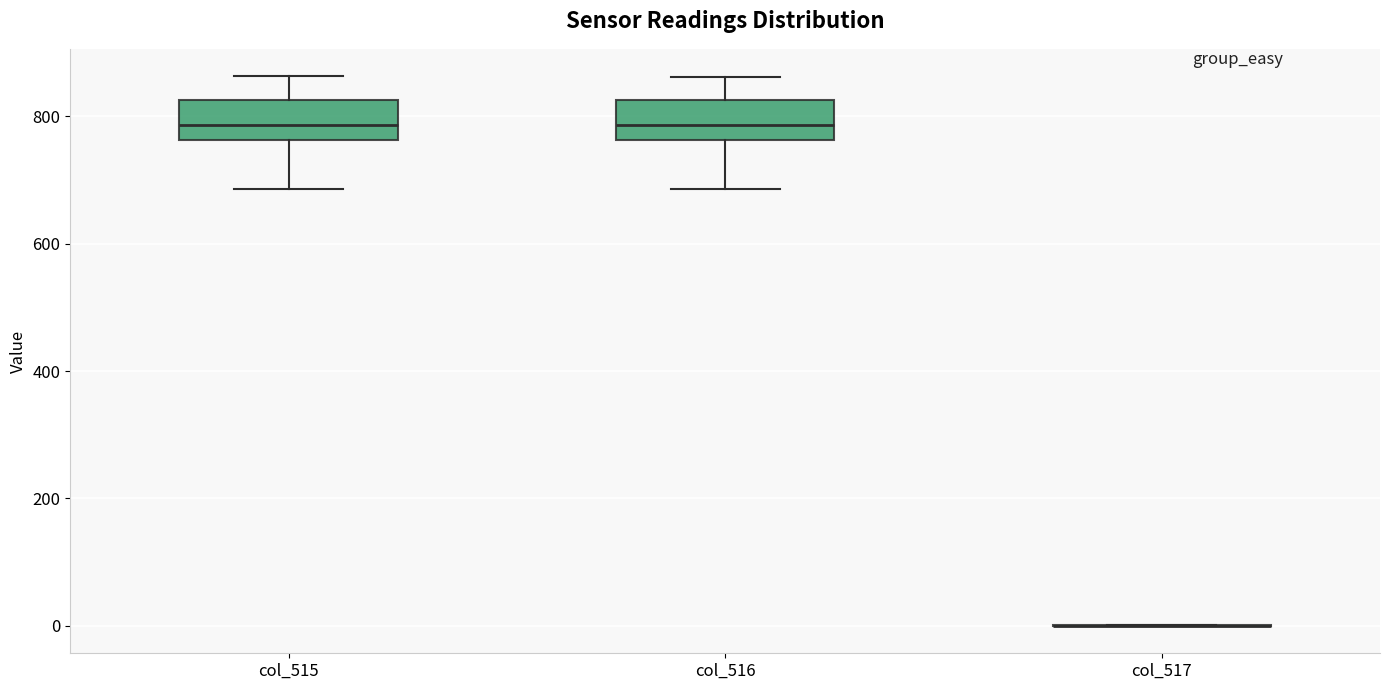

Where does the lower whisker of the box for col_516 end on the y-axis? The values are not printed on the chart, so give them approximately, as read against the axis.

680